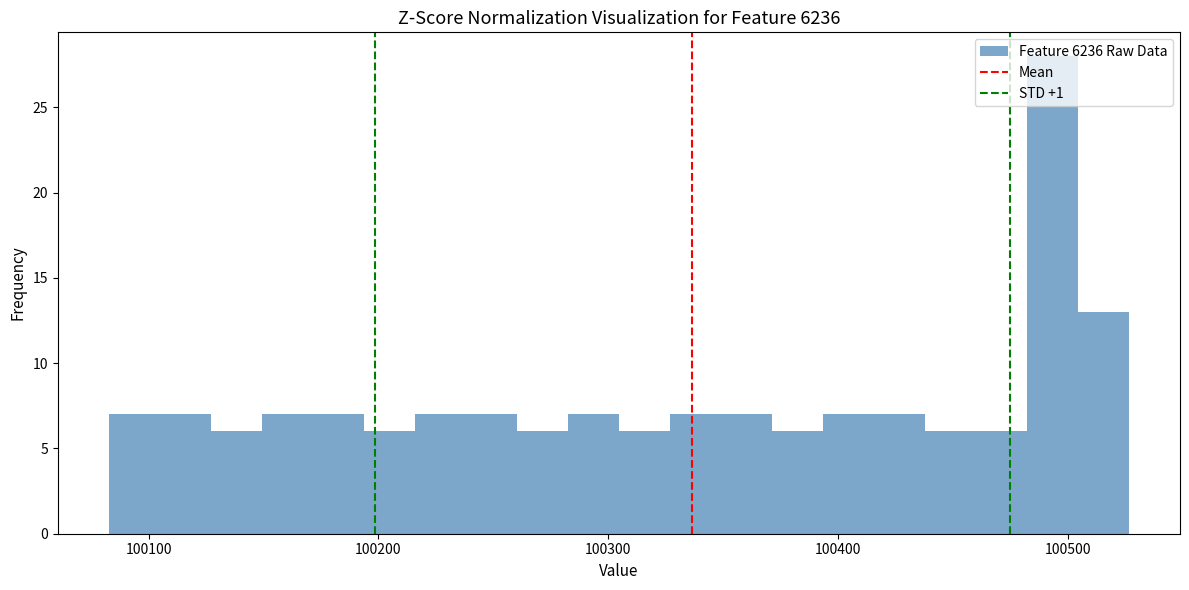

Around what value on the x-axis is the tallest bar? Give the approximate position of its centre, as read against the axis.

100490